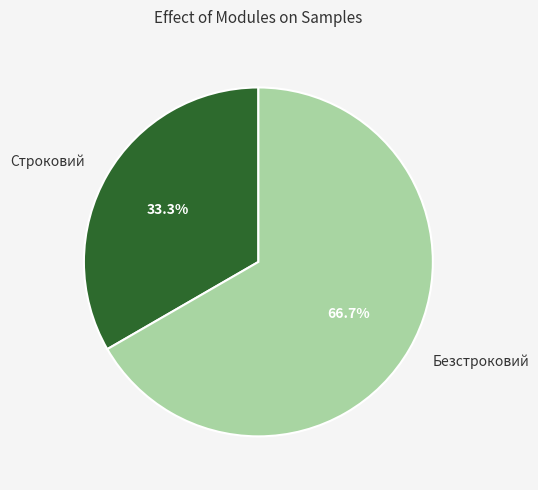

Is Строковий the majority of the pie?

No